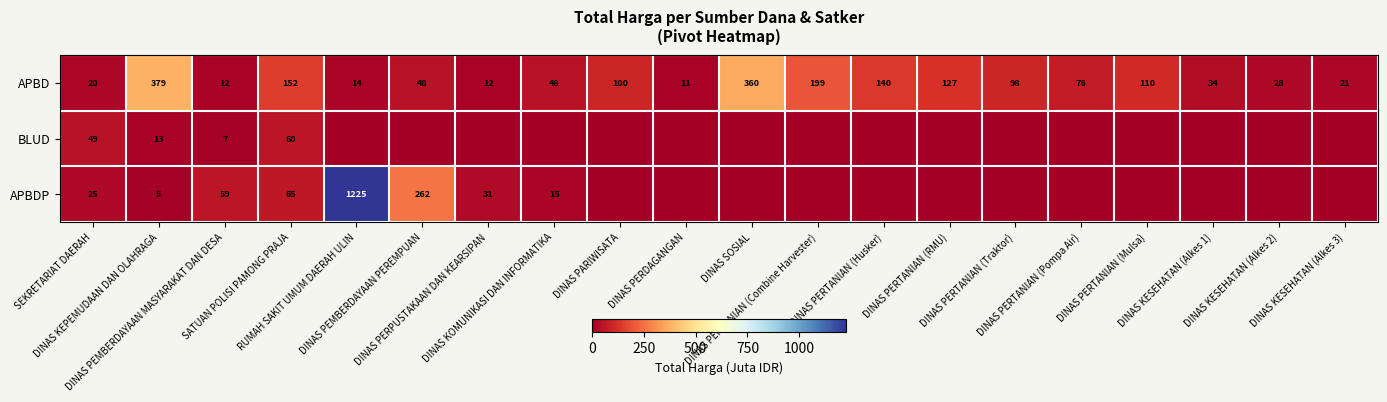

What is the sum of all APBD values?

1989